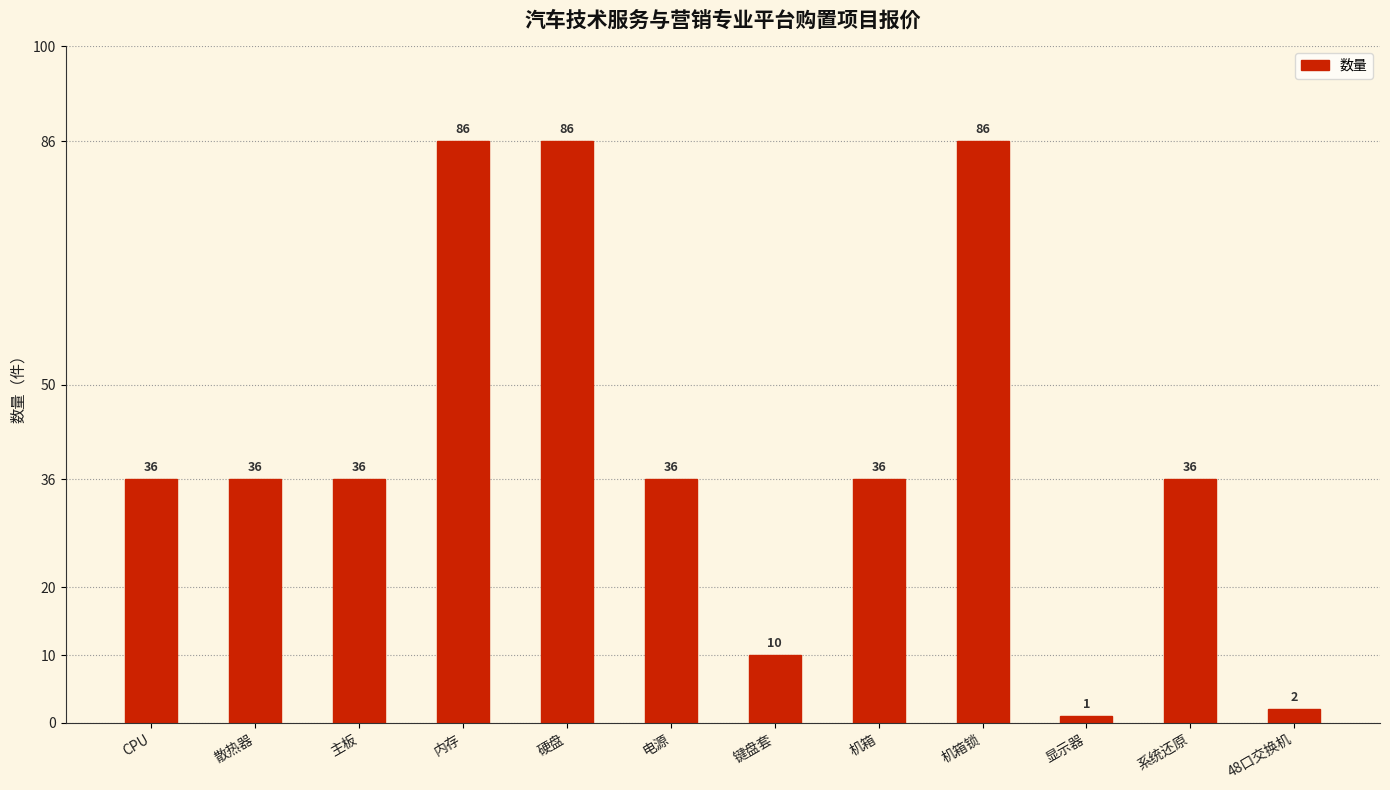

What is the average value?

41